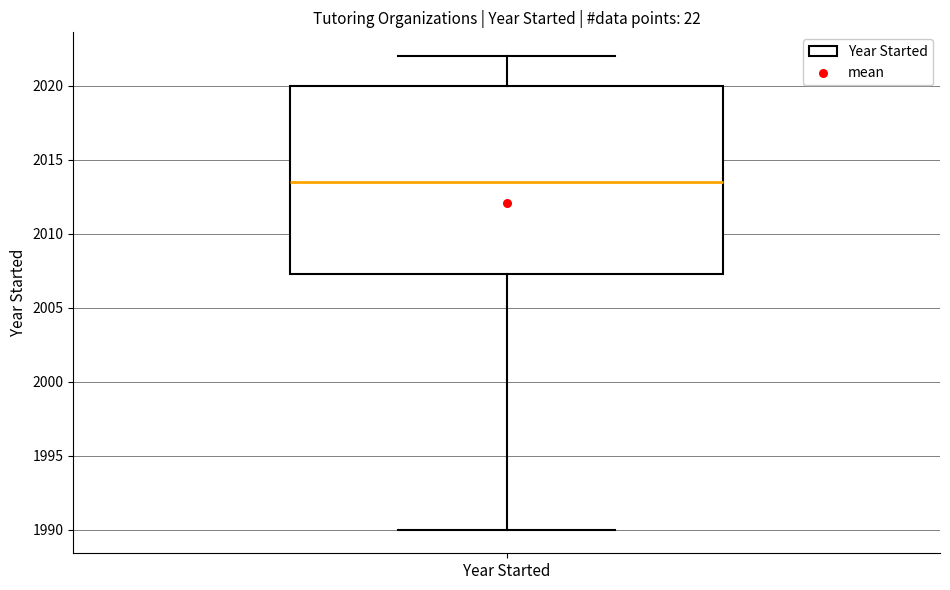

Where does the median line of the box for Year Started sit on the y-axis? The values are not printed on the chart, so give them approximately, as read against the axis.

2013.5